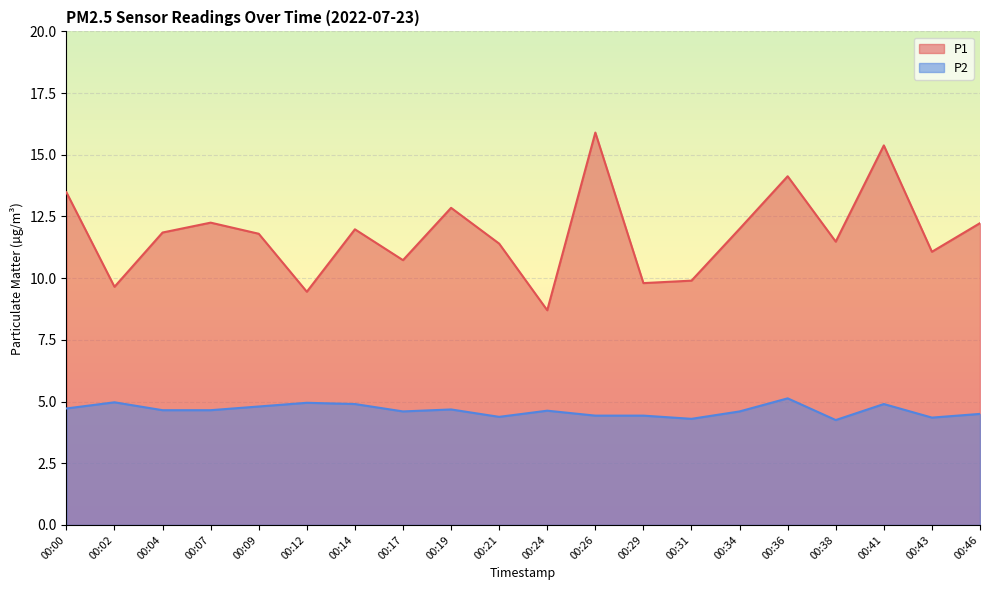

Rank the series by their average value, from highest to lowest.

P1, P2